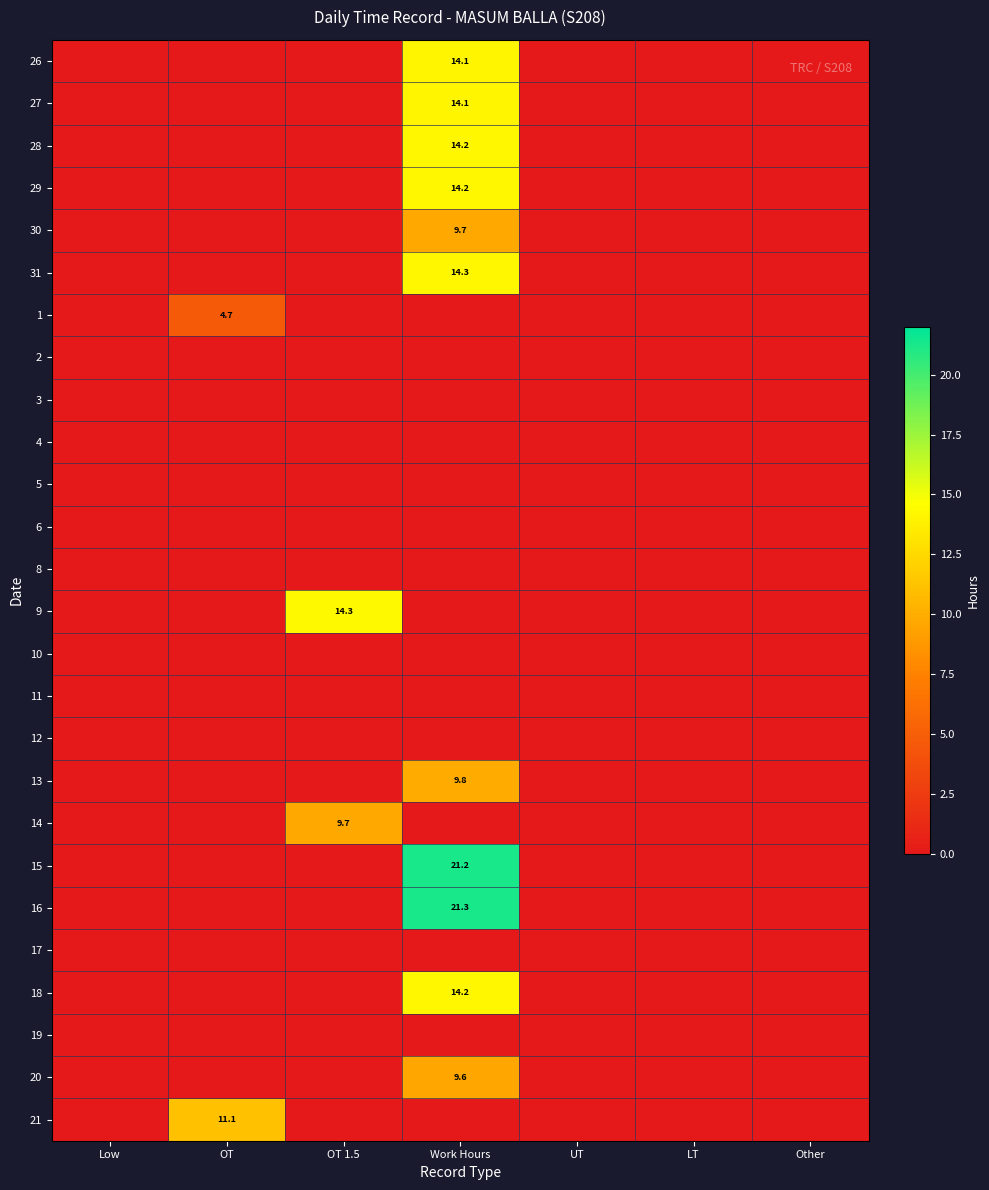

The value of 28 at OT is -8.5. True or false?

False